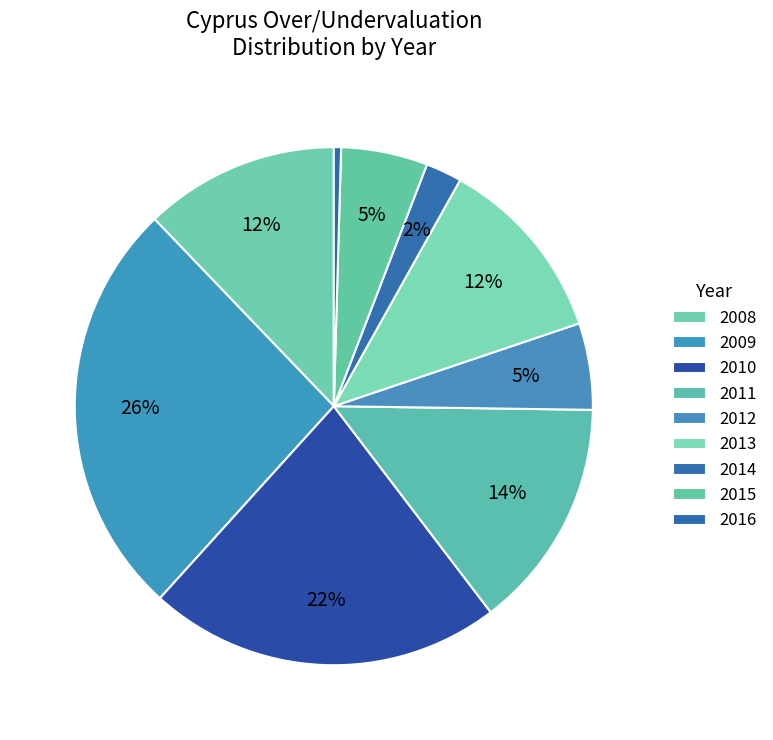

To the nearest percent, what is the difference between the 2009 and 2016 slice percentages?

26%